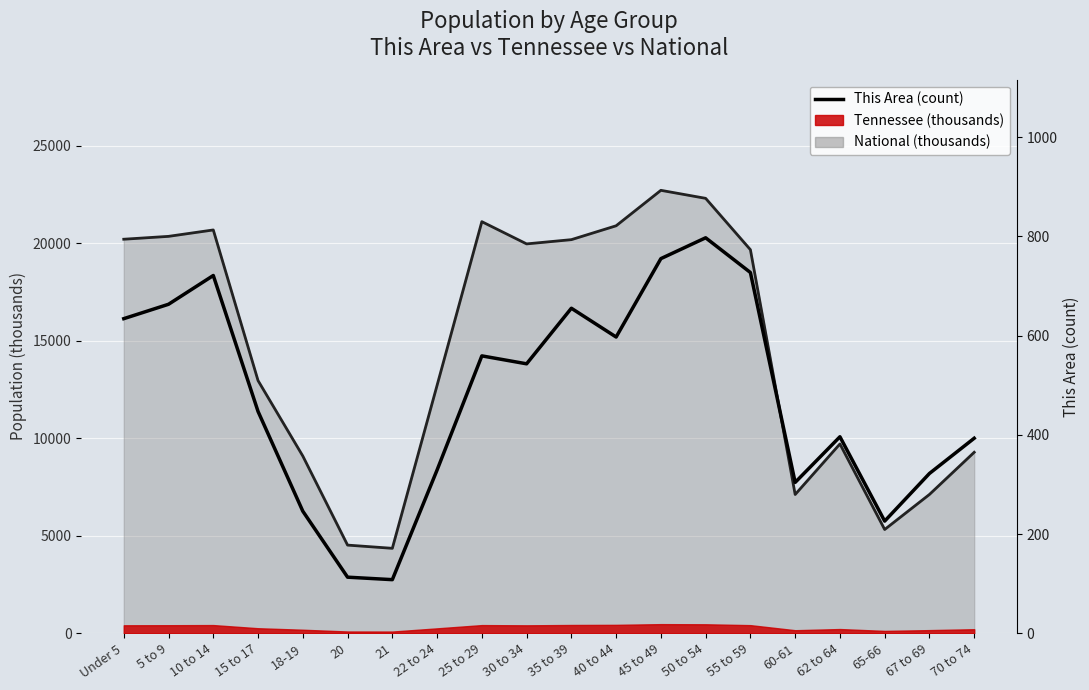

Is it true that National total (thousands) equals 5319.9 at 65-66?

True